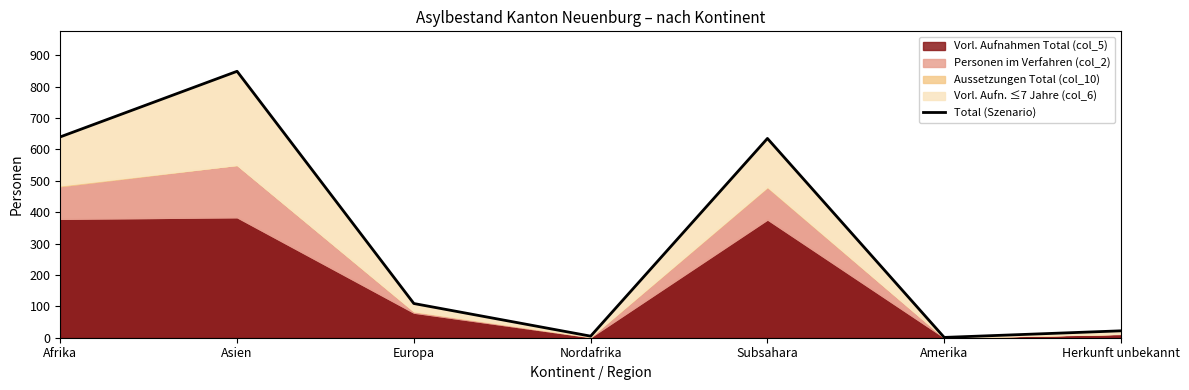

Reading left to right, extract all data points from this chart.

640	849	109	5	635	1	22